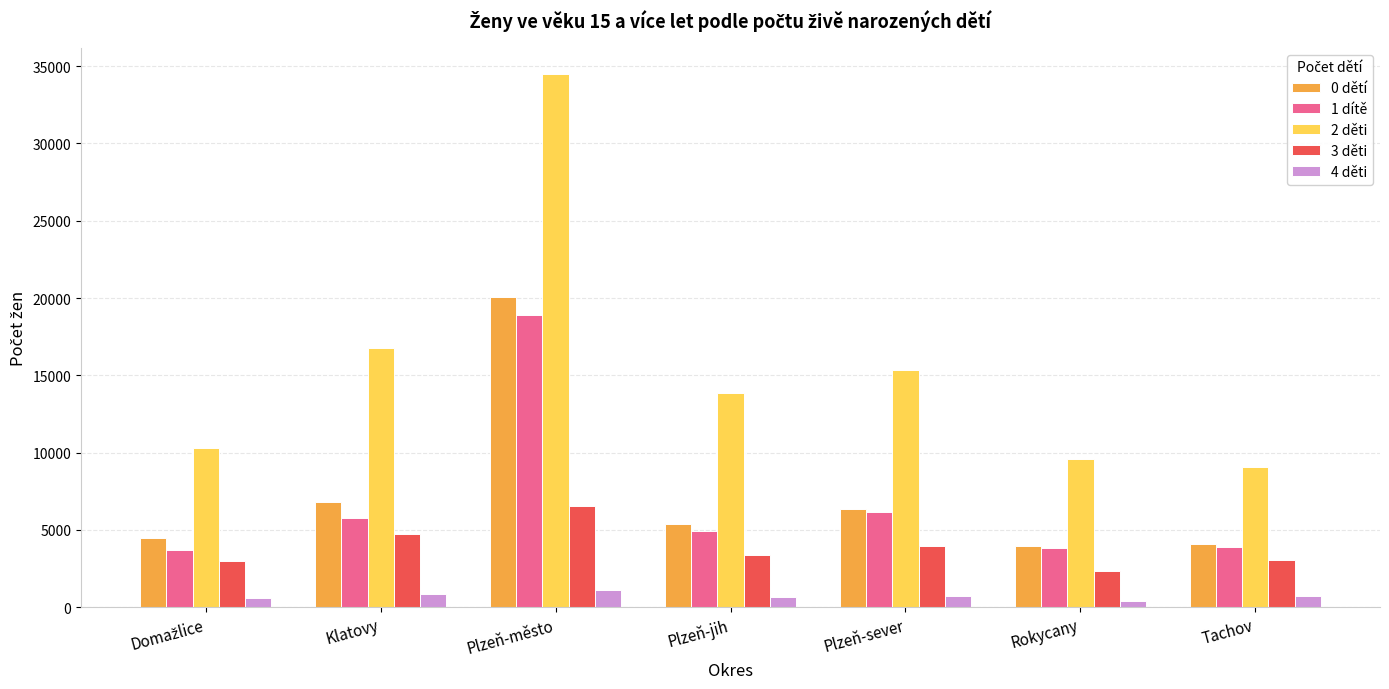

What is the highest value of the 0 dětí series?

20067